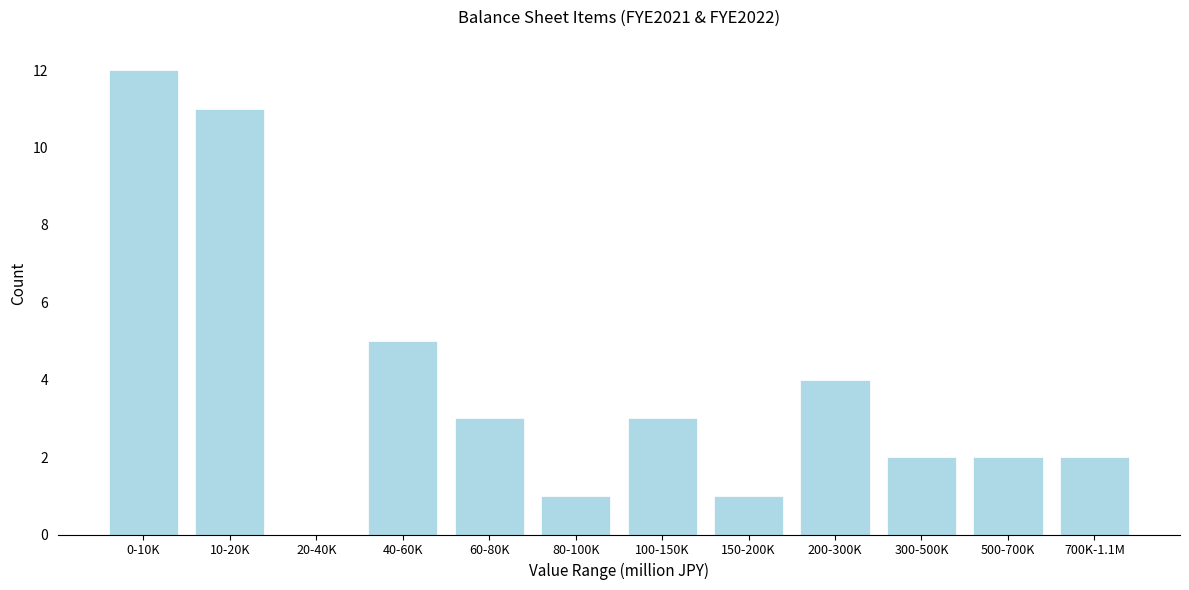

Reading left to right, list all the values displayed in this chart.

0-10K=12	10-20K=11	20-40K=0	40-60K=5	60-80K=3	80-100K=1	100-150K=3	150-200K=1	200-300K=4	300-500K=2	500-700K=2	700K-1.1M=2